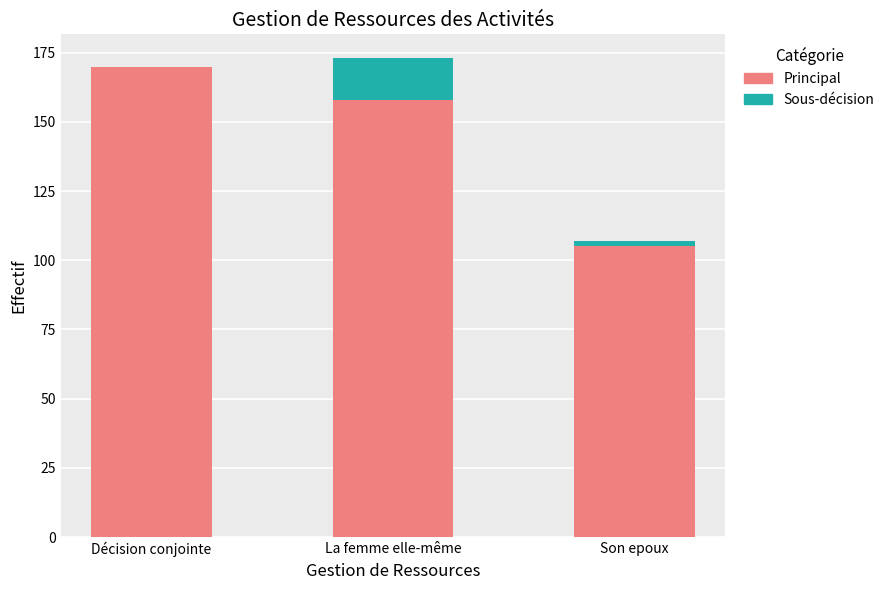

True or false: Principal has a value of 176 at Son epoux.

False